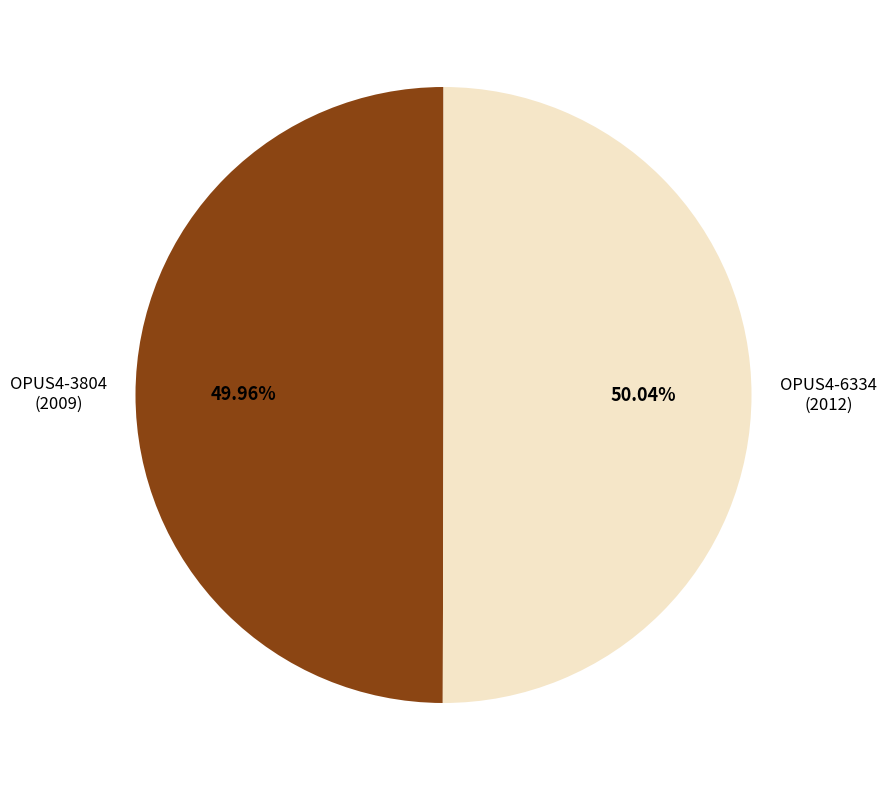

What is the ratio of the value at OPUS4-3804 to the value at OPUS4-6334?

1.0